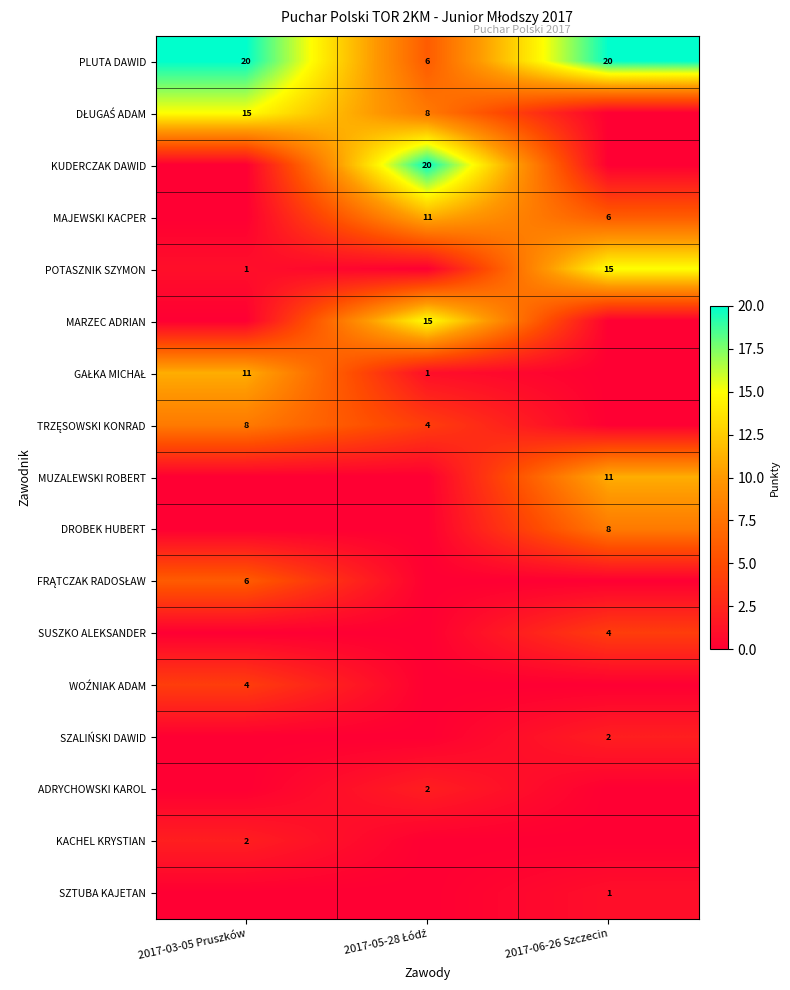

True or false: POTASZNIK SZYMON has a value of 15 at 2017-06-26 Szczecin.

True